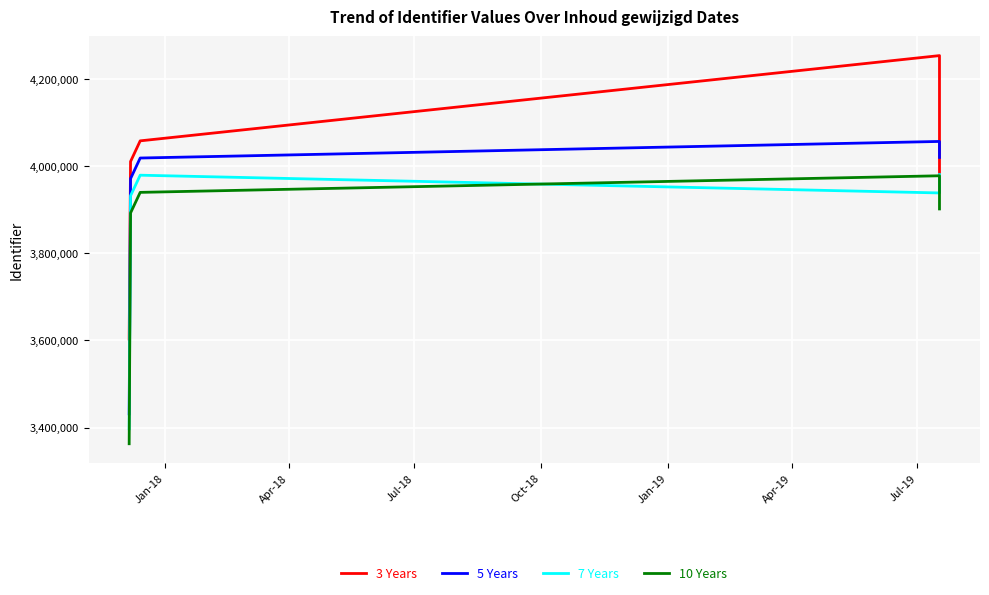

What is the total value across all series at Apr-18?

15805454.1